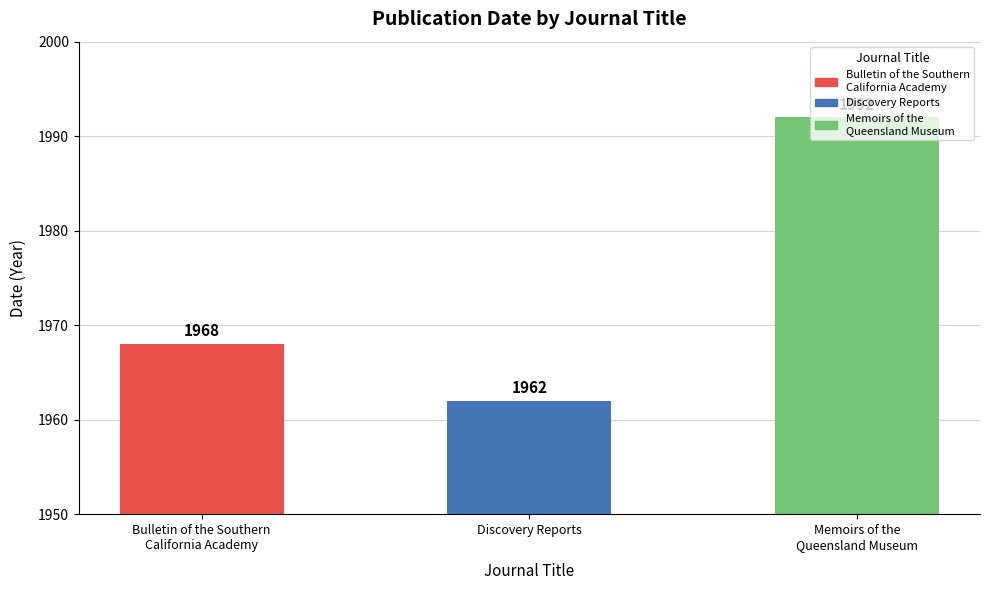

What value does the data have at Discovery Reports, to the nearest 5?

1960